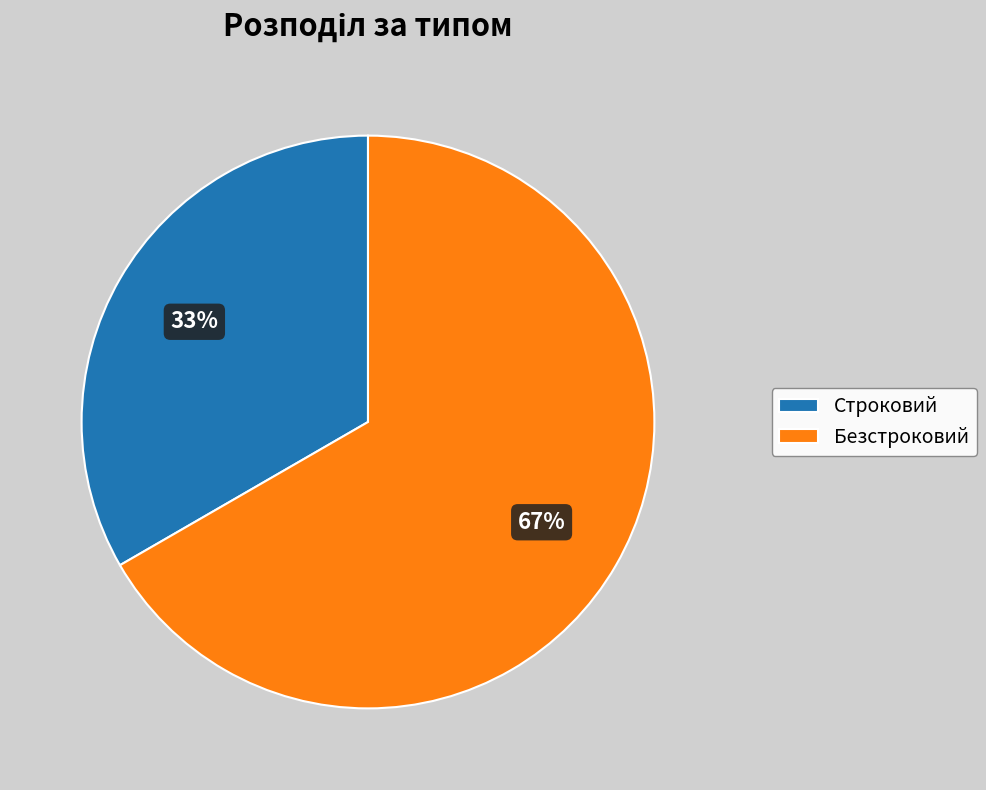

To the nearest percent, what is the average slice percentage?

50%